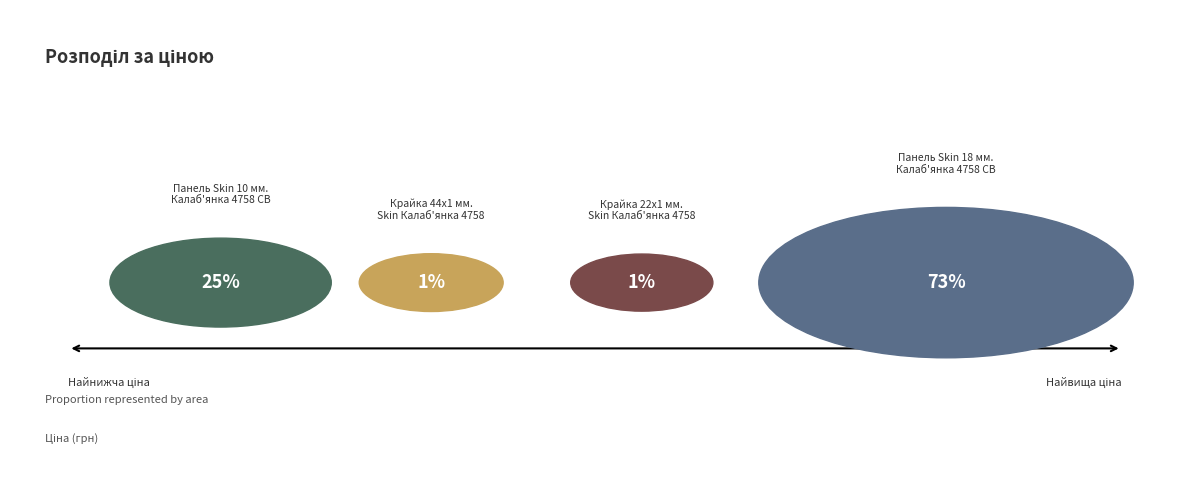

The Крайка 44x1 мм.
Skin Калаб'янка 4758 slice represents 13% of the pie. True or false?

False